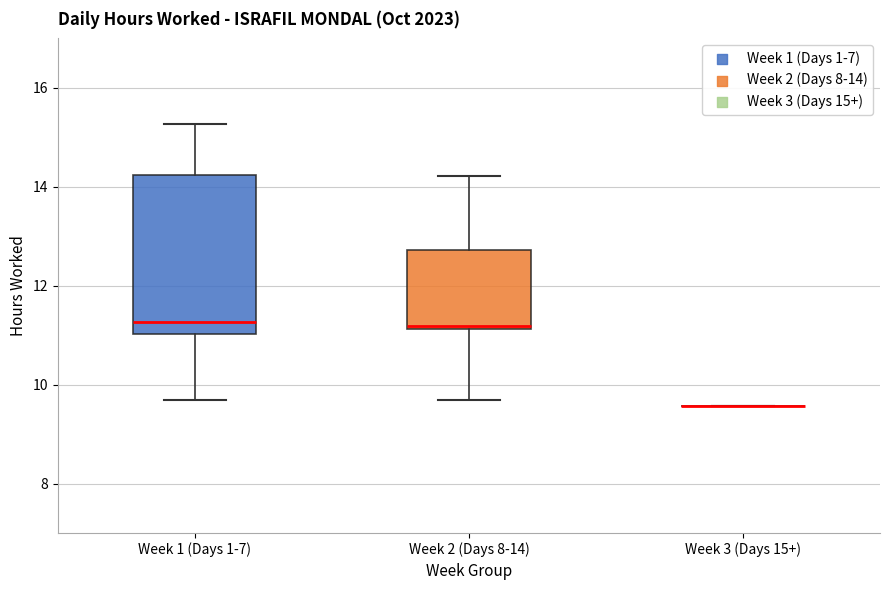

Reading left to right, transcribe this box plot: for each box, give where its median line is, the range the box spans, and where its two whiskers end, as read against the y-axis. The values are not printed on the chart, so give them approximately, as read against the axis.

Week 1 (Days 1-7): median 11.2, box 11.0 to 14.2, whiskers 9.6 to 15.2
Week 2 (Days 8-14): median 11.2 (just above the box's lower edge), box 11.2 to 12.8, whiskers 9.6 to 14.2
Week 3 (Days 15+): box collapsed to a line at 9.6, whiskers 9.6 to 9.6